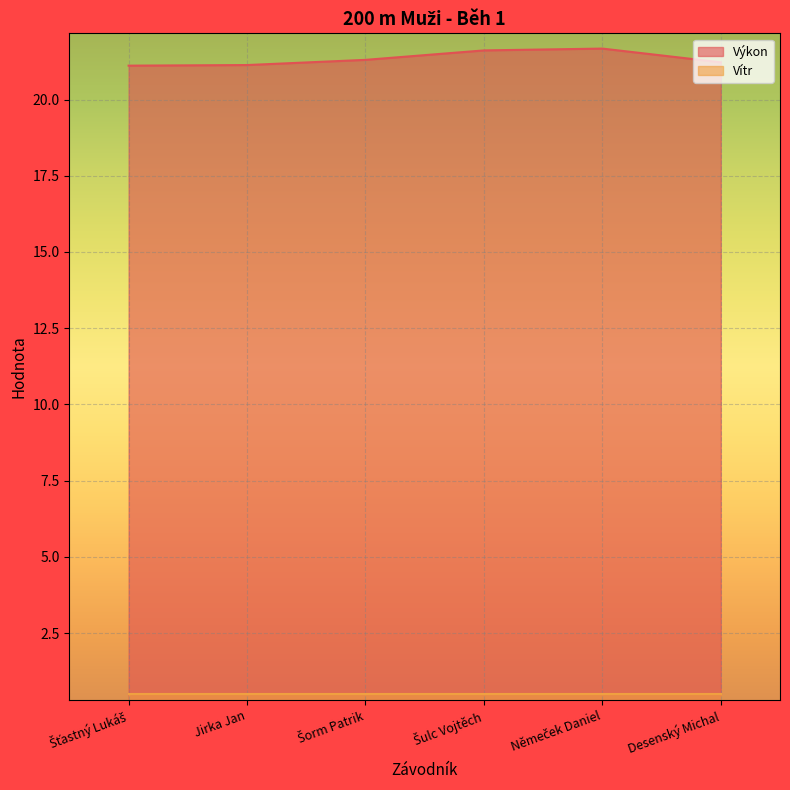

What is the difference between the values at Desenský Michal and Šťastný Lukáš?

0.1